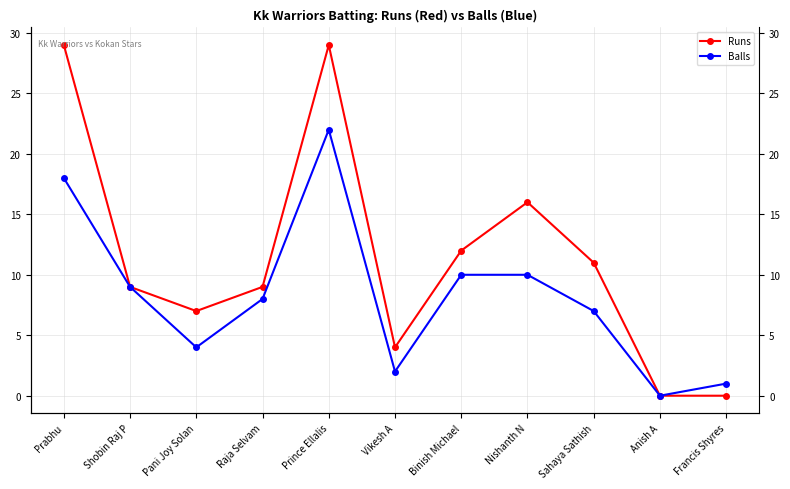

Does the chart display data point markers on the line(s)?

Yes